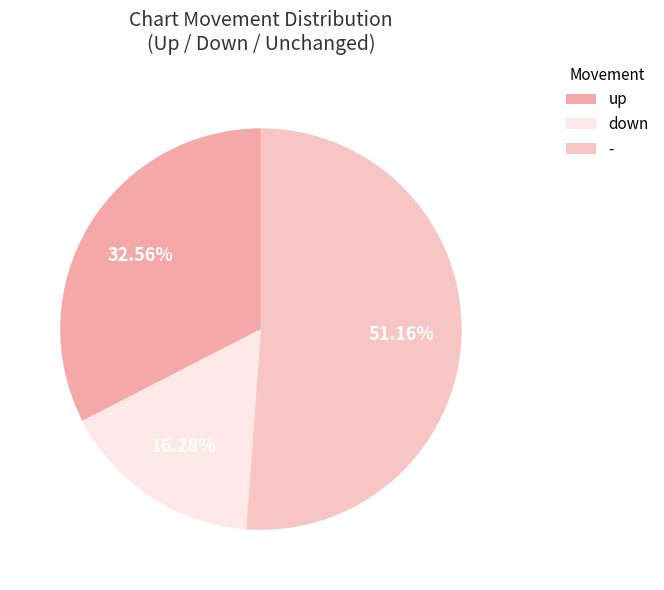

Is it true that down is 16% of the pie?

True